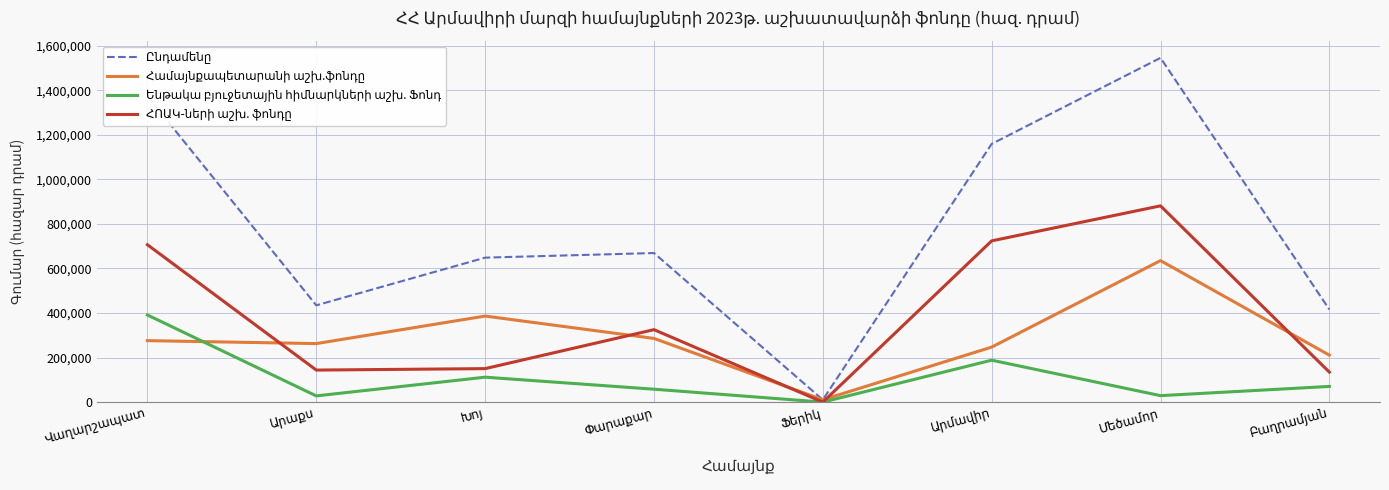

What is the greatest value displayed?

1545646.6